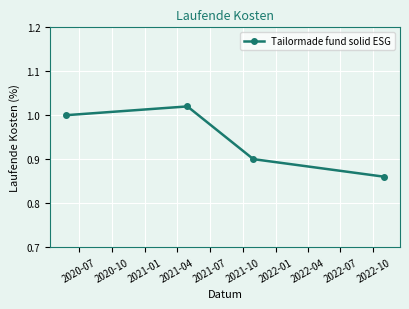

How many interior local peaks (higher than both neighbors) does the data have?

1